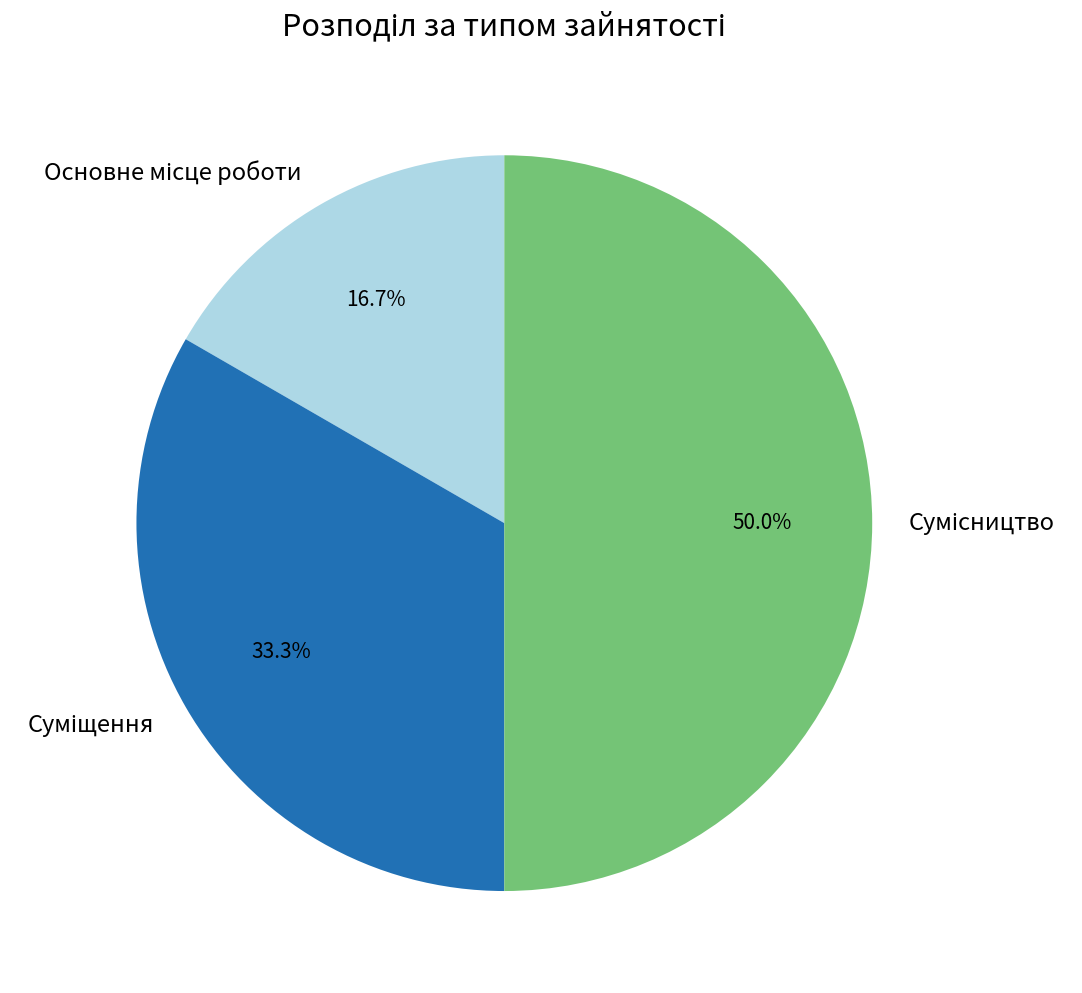

How many slices are in this pie chart?

3